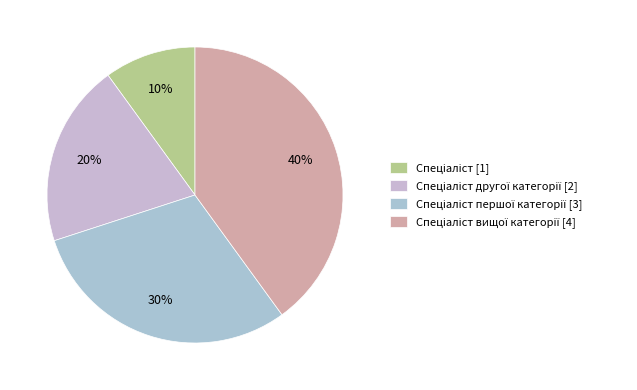

How many slices are in this pie chart?

4